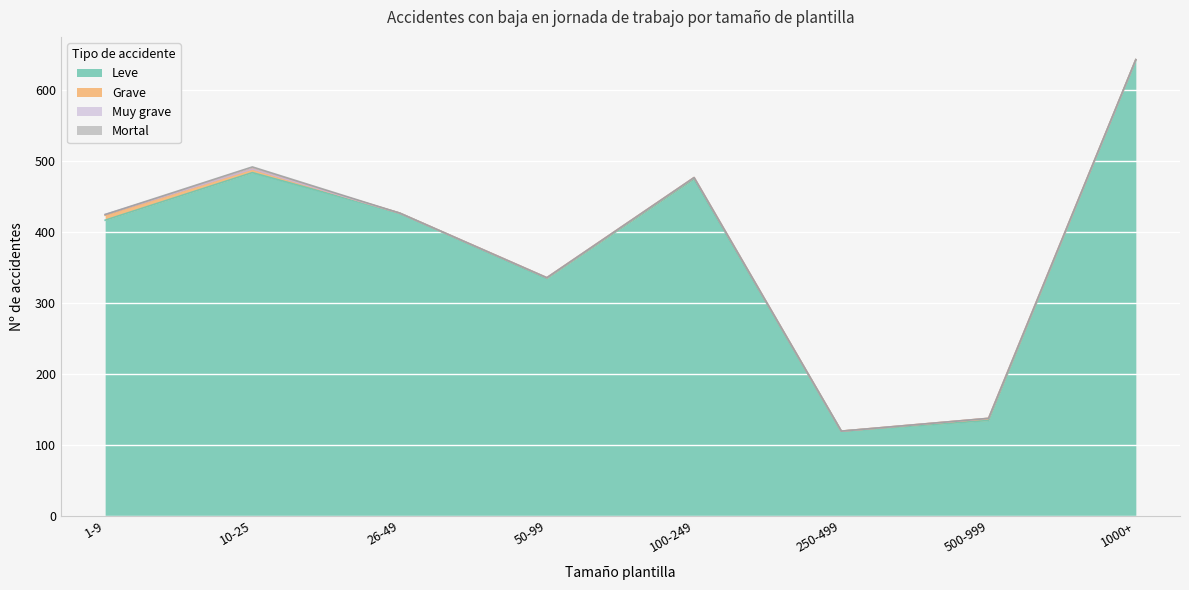

At which category does the chart reach its peak across all series?

1000+